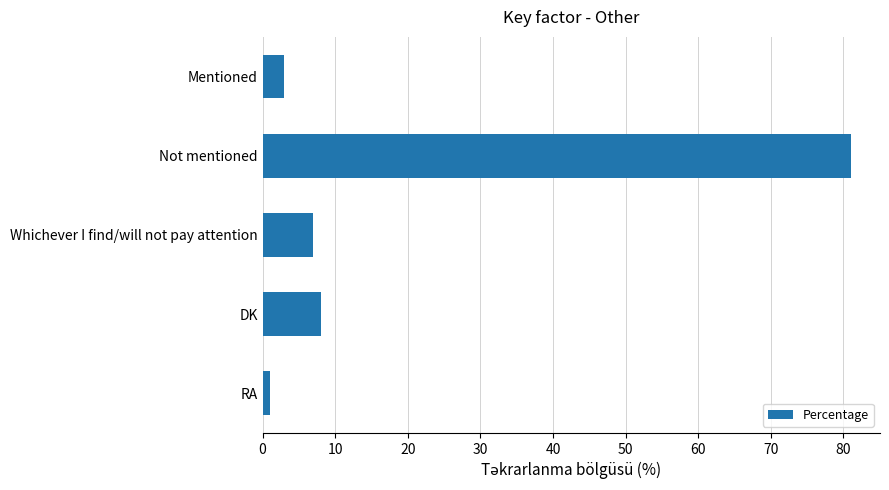

Which has a higher value, RA or DK?

DK